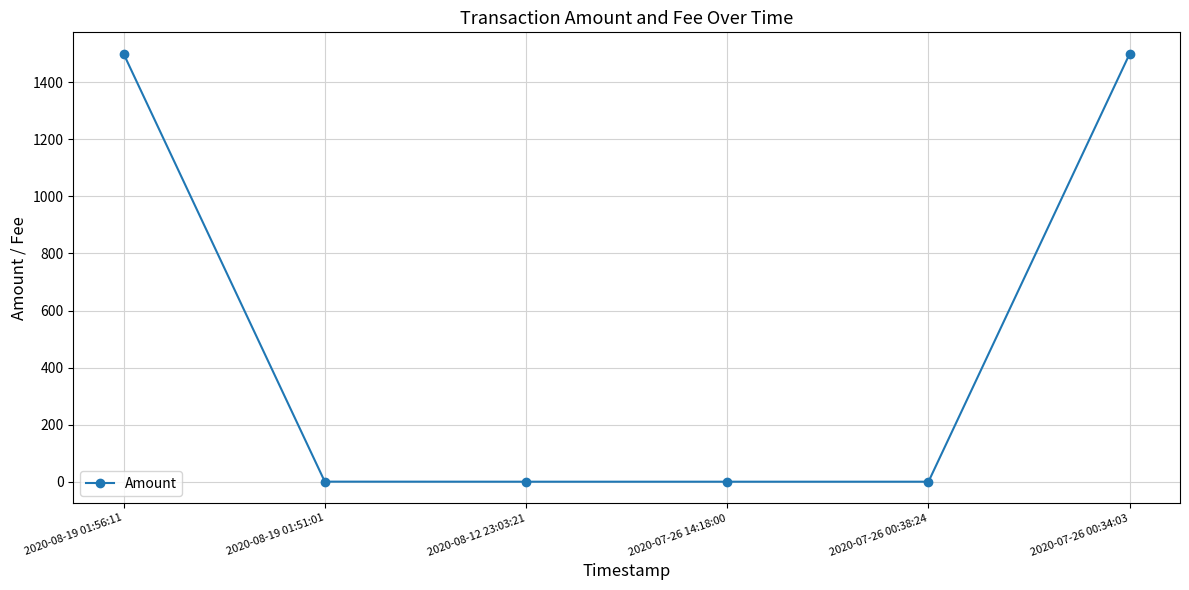

Is it true that the value at 2020-07-26 00:34:03 is 562.9?

False